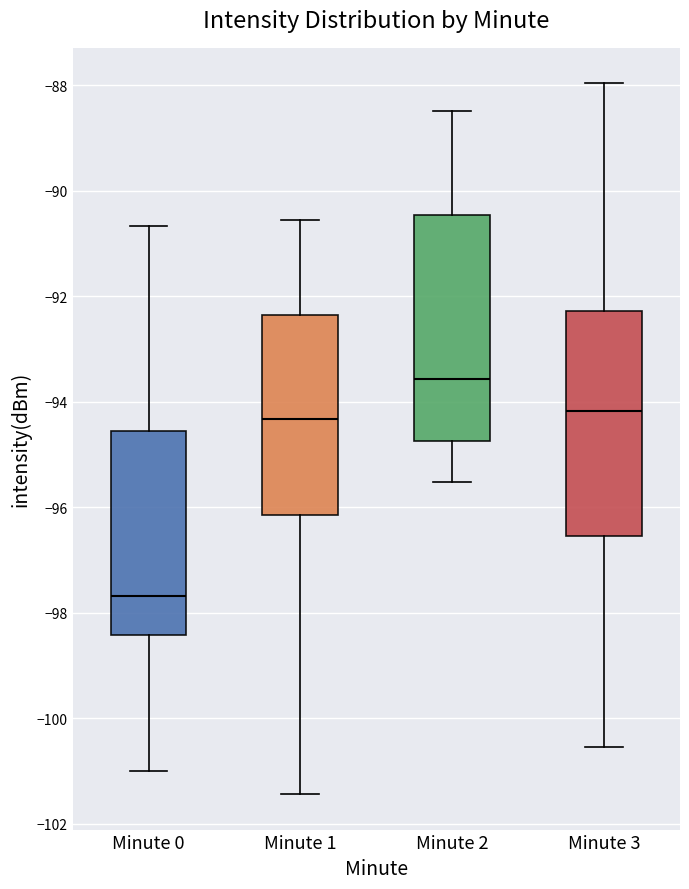

Which box's median line is the lowest?

Minute 0